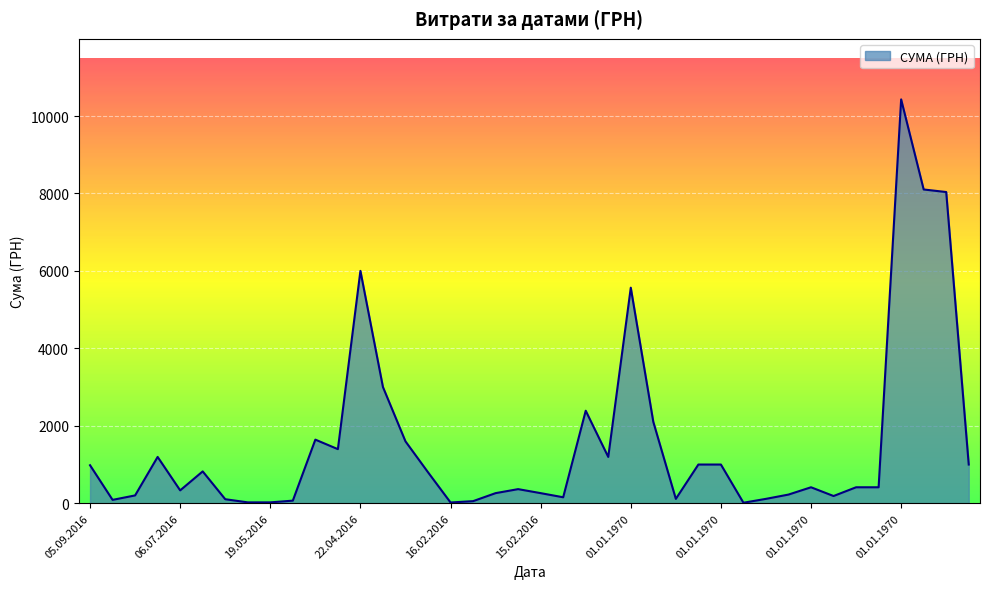

What is the greatest value displayed?

10430.0